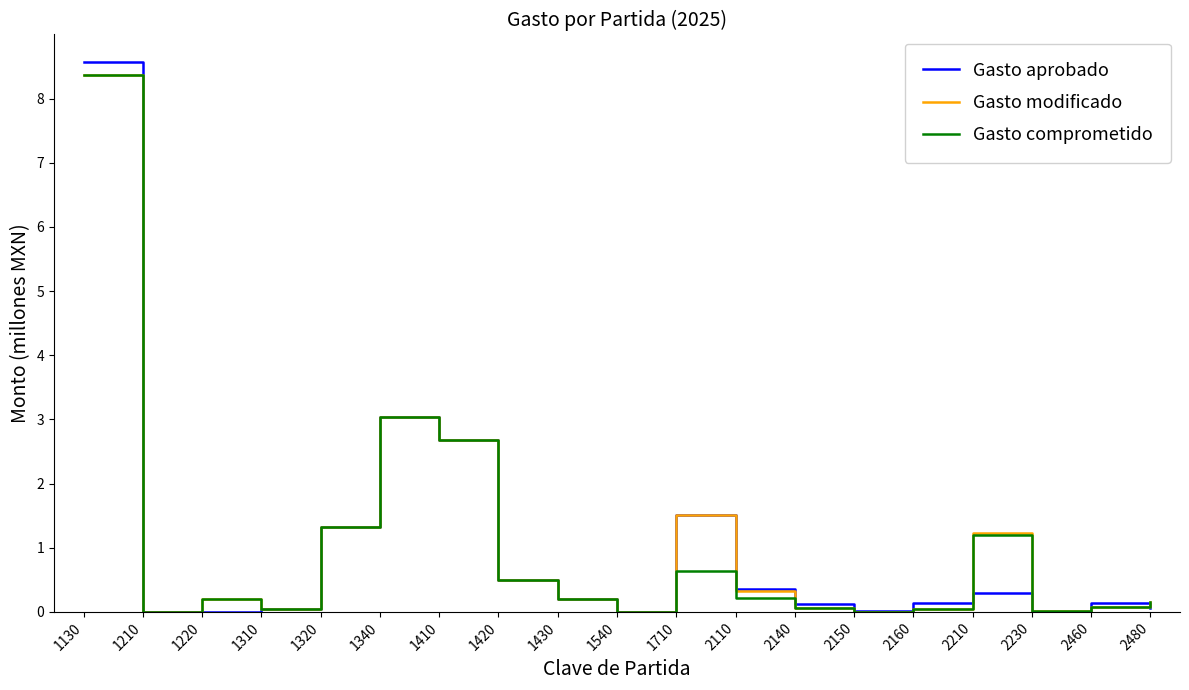

What is the highest value of the Gasto comprometido series?

8.4